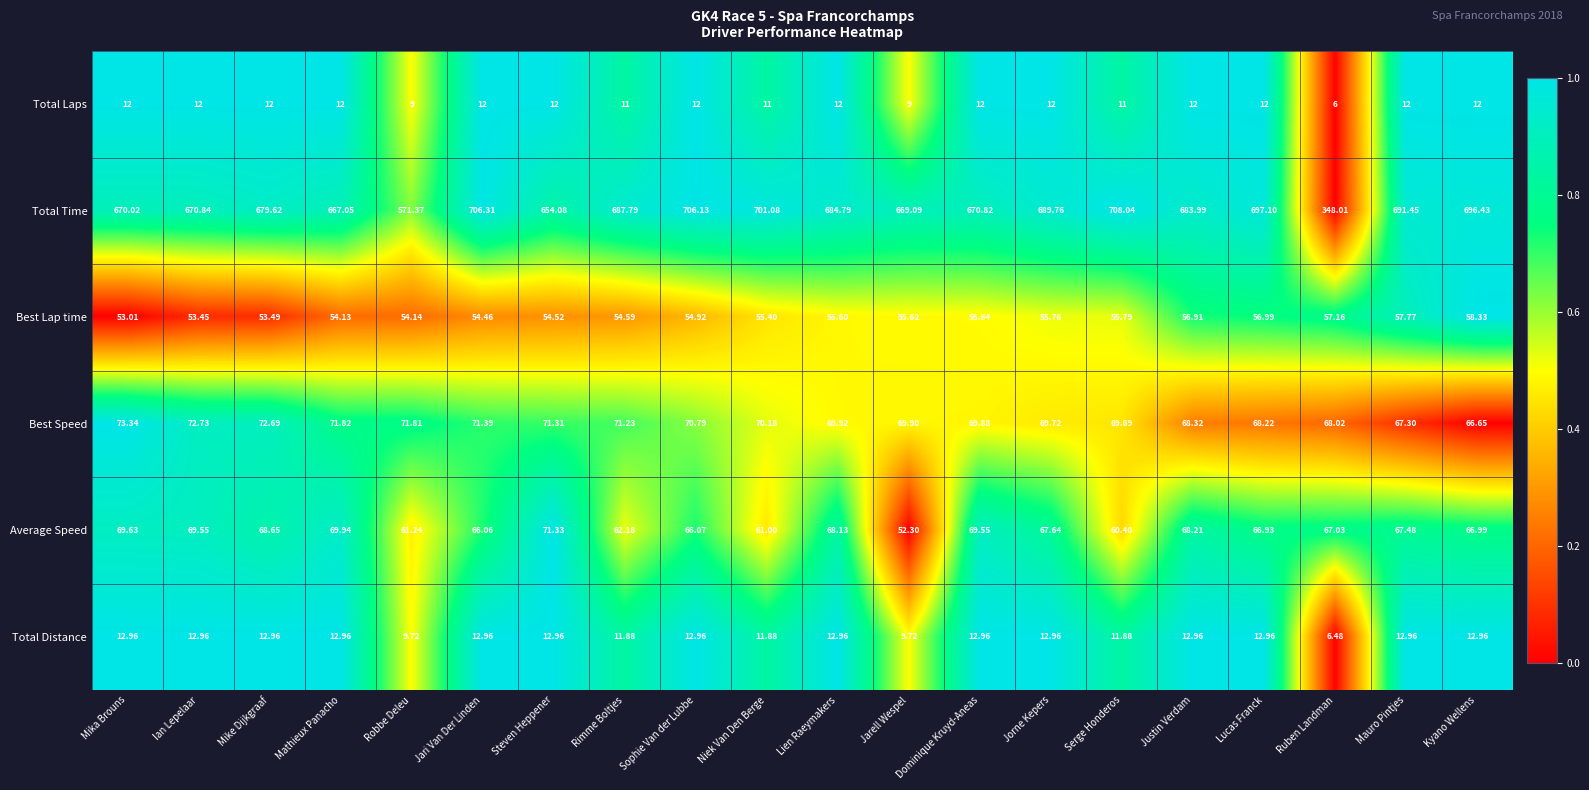

Rank the series by their maximum value, from lowest to highest.

Total Laps, Total Distance, Best Lap time, Average Speed, Best Speed, Total Time